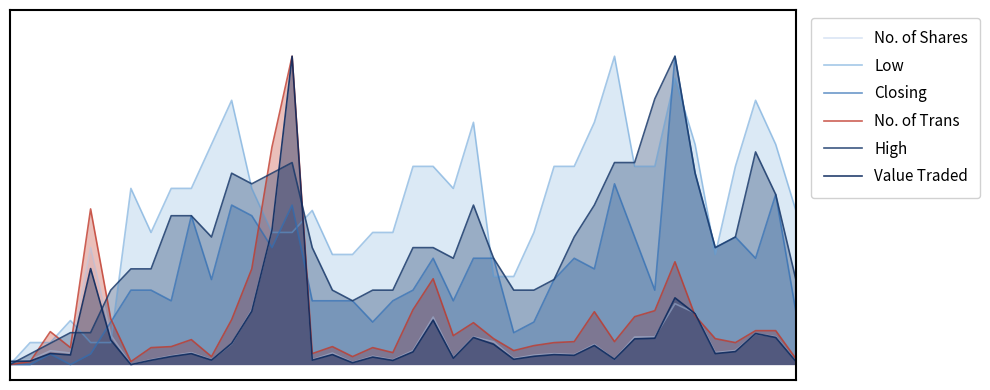

How many categories are shown in the chart?

40